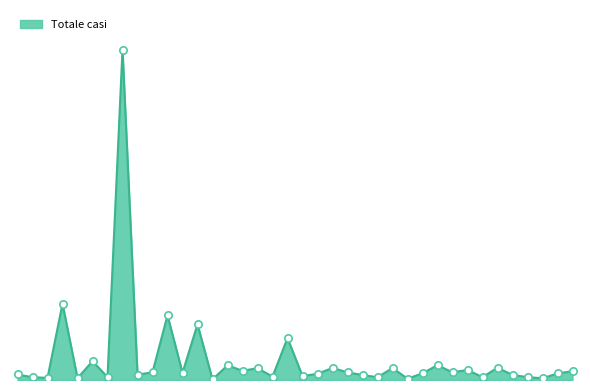

Is this an area chart (filled region under the line)?

Yes